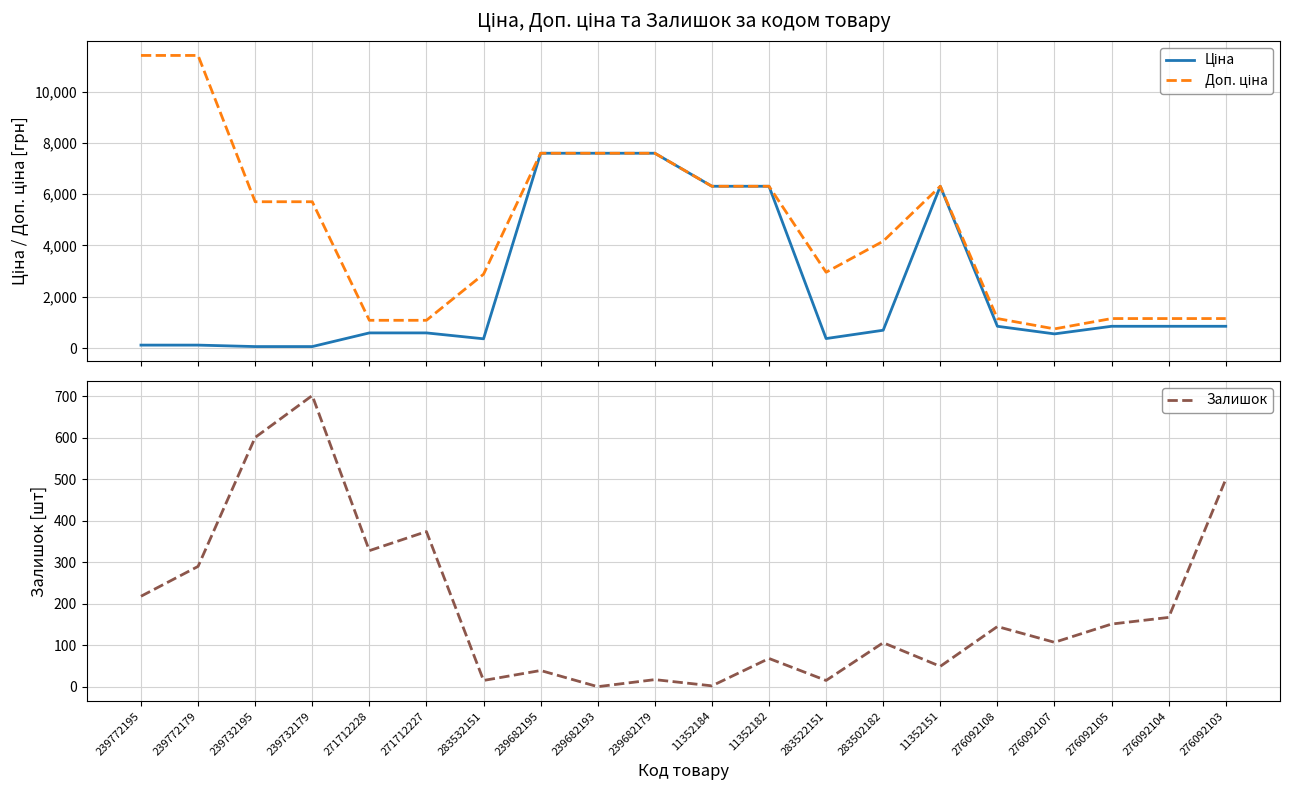

What is the label of the 14th point from the right?

283532151